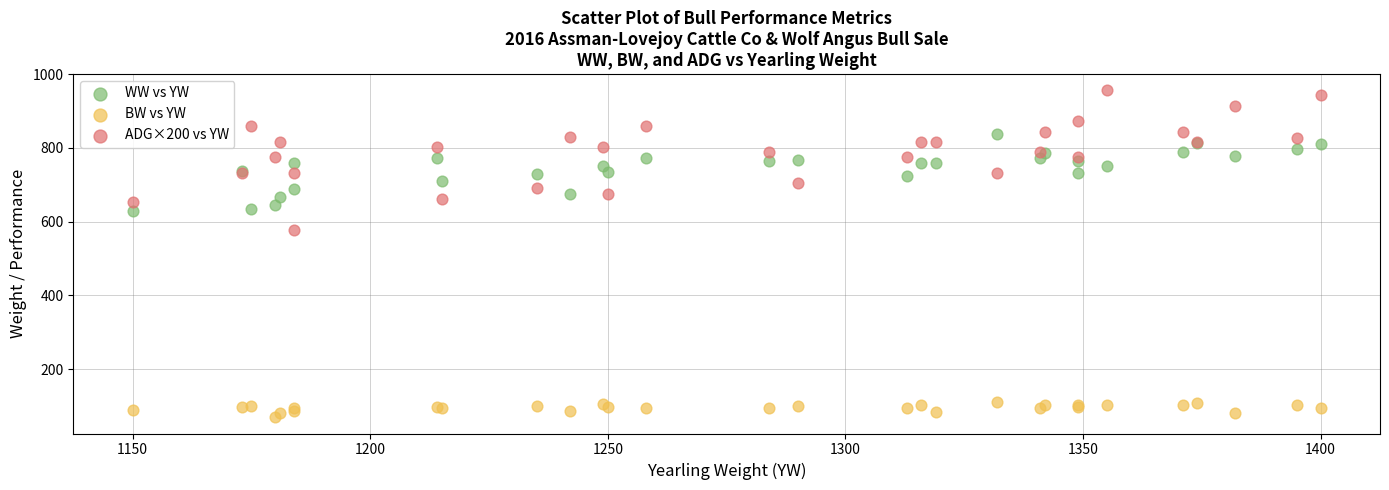

Which series has the largest Y range (max minus min)?

ADG×200 vs YW